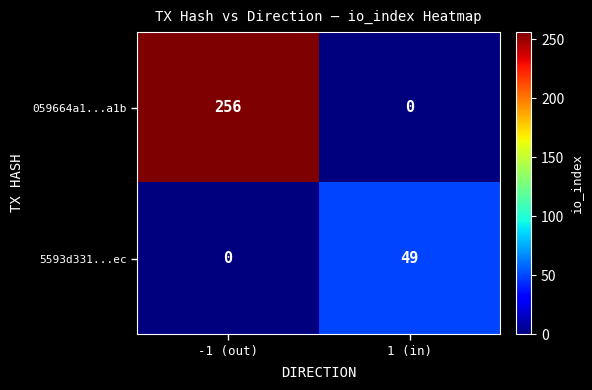

Is it true that 5593d331...ec equals 31 at -1 (out)?

False